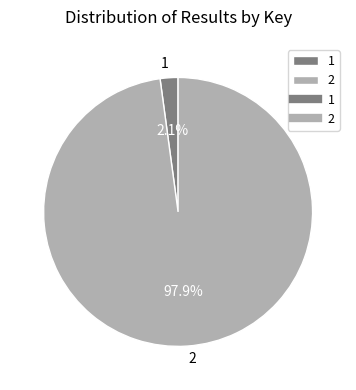

To the nearest percent, what is the difference between the largest and smallest slice percentages?

96%